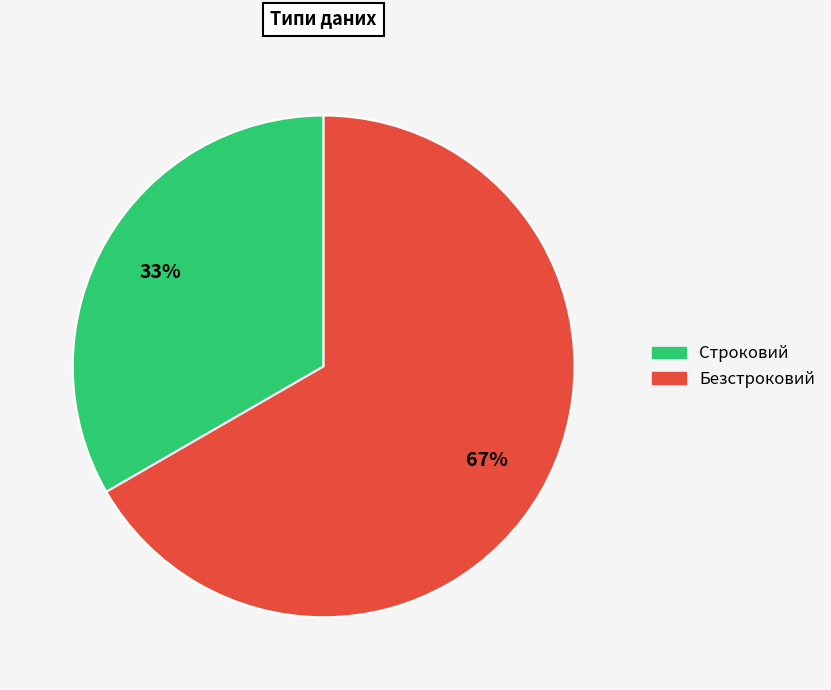

How many slices are in this pie chart?

2